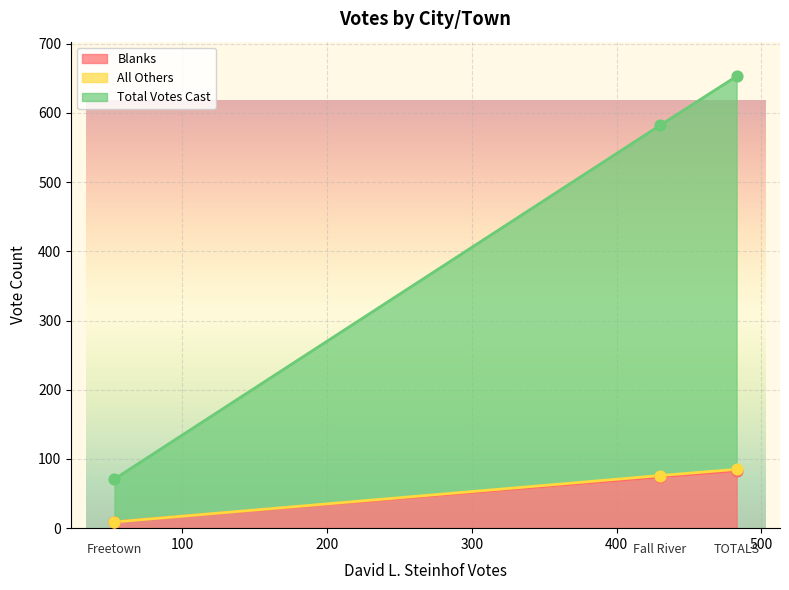

At which category is the sum across all series the highest?

TOTALS